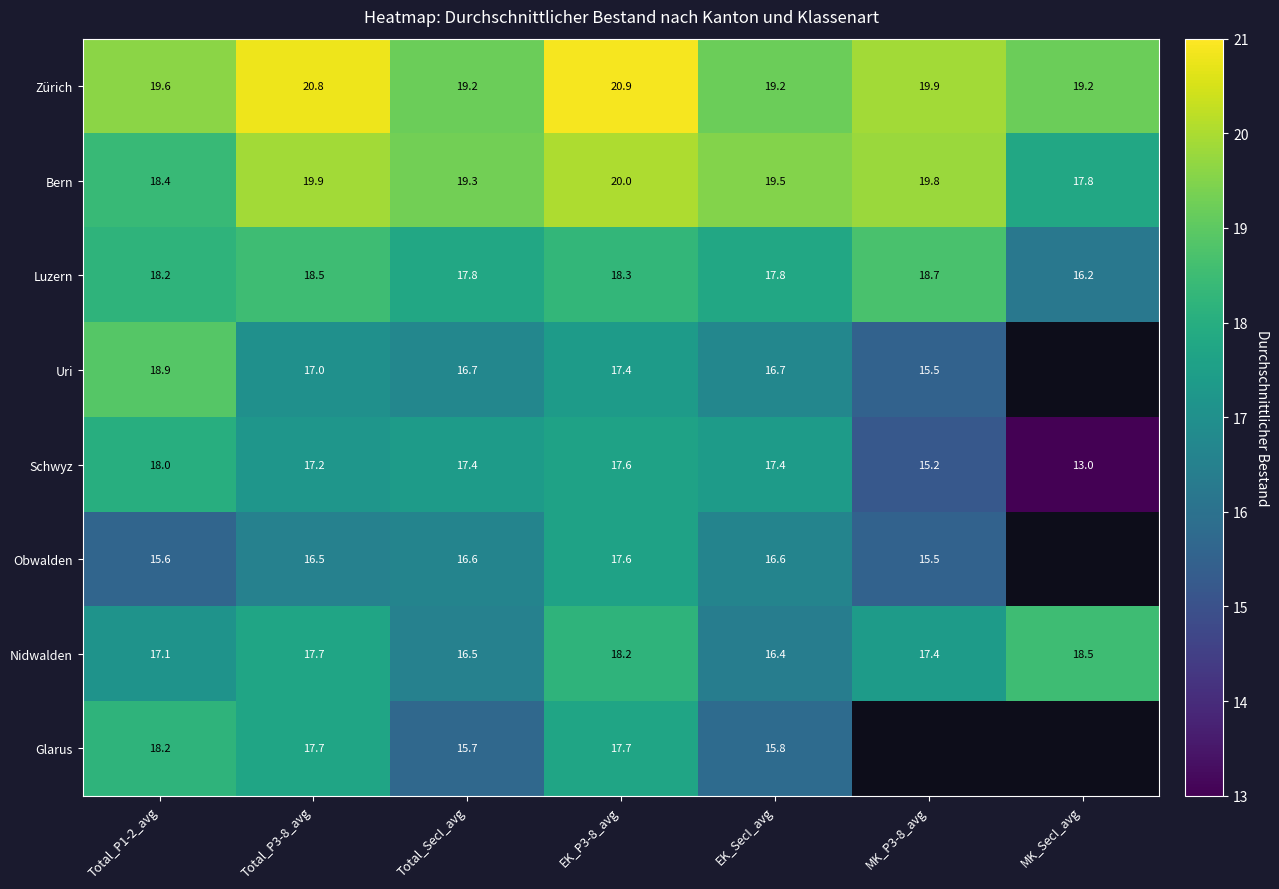

Is the value of Nidwalden at Total_P3-8_avg greater than the value of Uri at EK_SecI_avg?

Yes